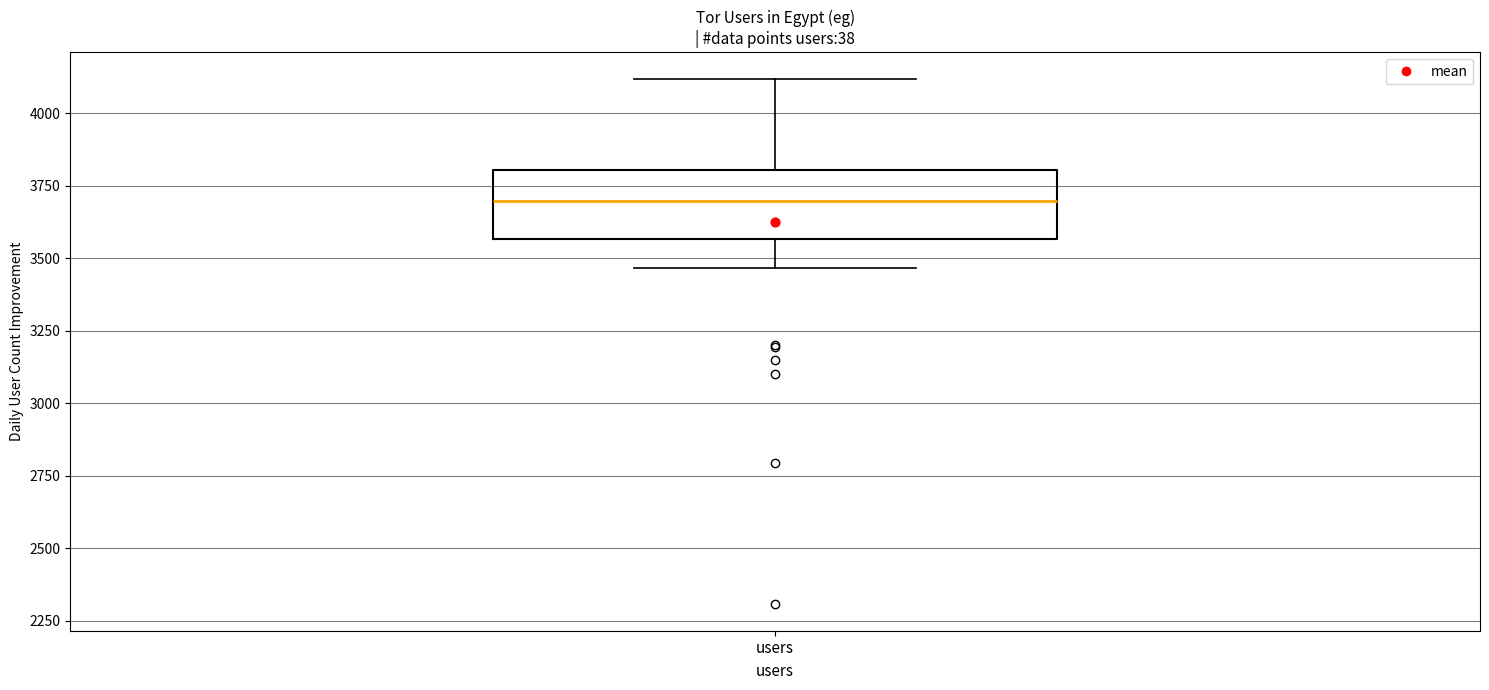

Transcribe this box plot: give where the median line is, the range the box spans, and where the two whiskers end, as read against the y-axis. The values are not printed on the chart, so give them approximately, as read against the axis.

median 3700, box 3550 to 3800, whiskers 3450 to 4100